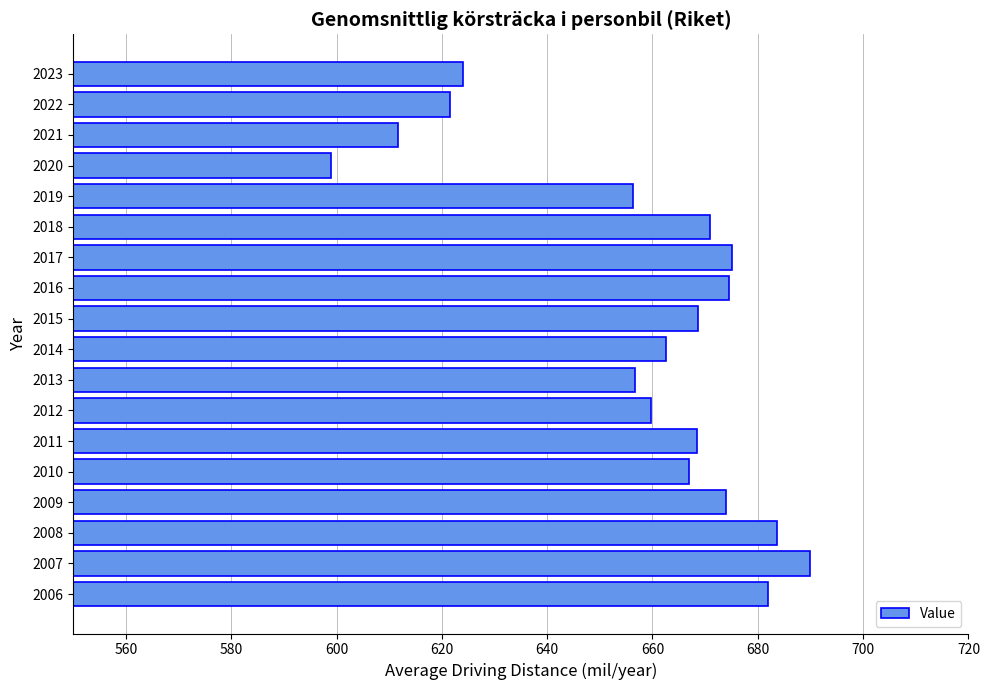

True or false: the data shows 252.1 at 2016.

False